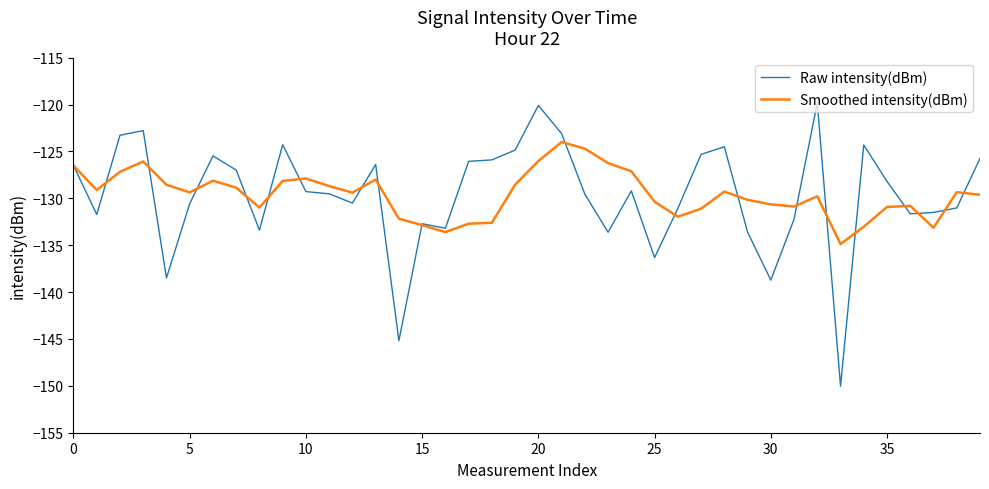

How many lines are shown in the chart?

2